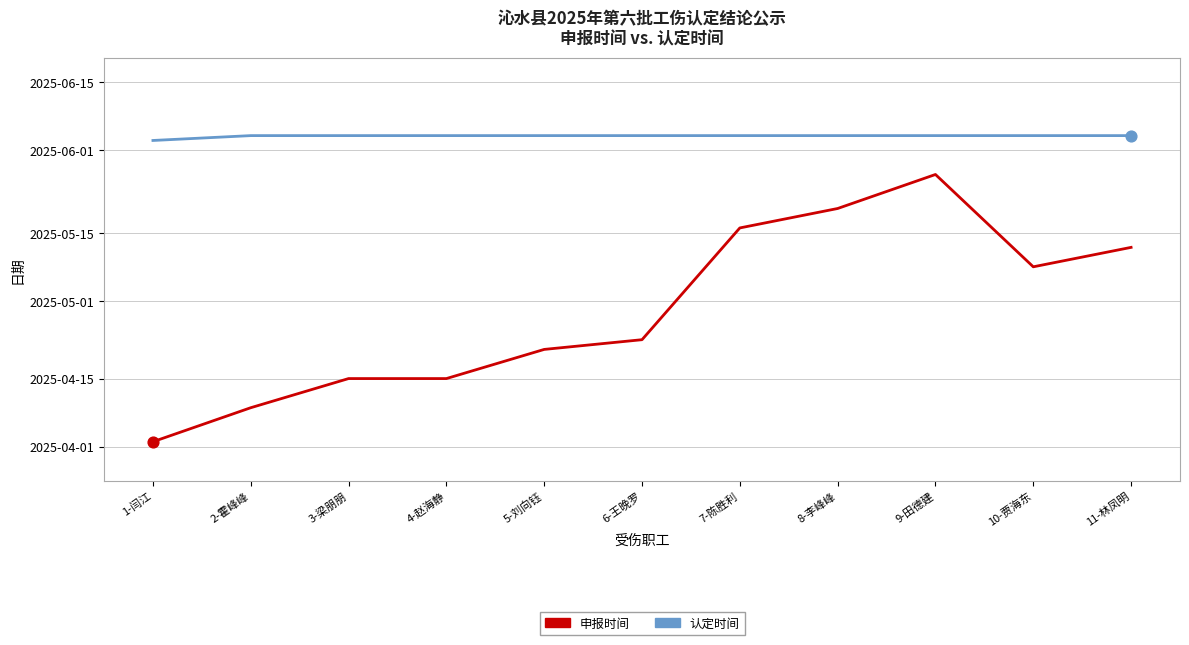

Which series has the largest total across all categories?

认定时间